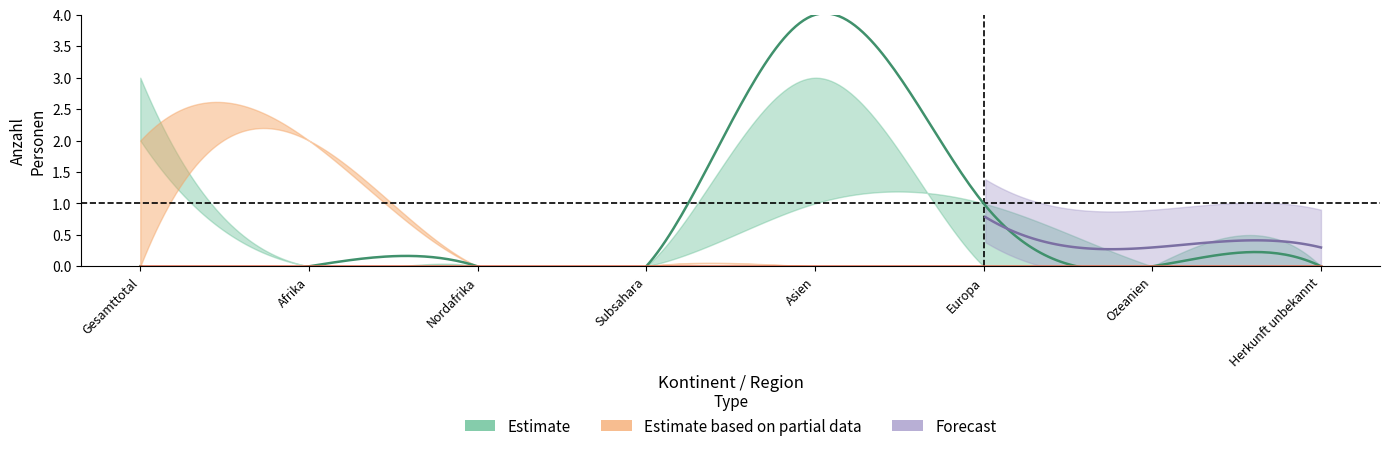

How many lines are shown in the chart?

6